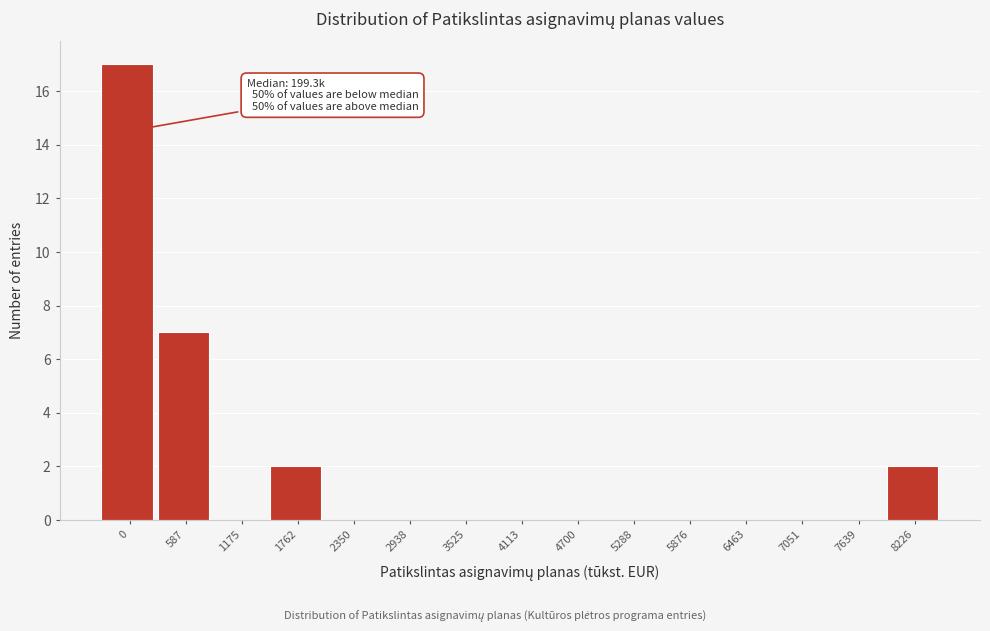

Reading left to right, list all the values displayed in this chart.

0=17	587=7	1175=0	1762=2	2350=0	2938=0	3525=0	4113=0	4700=0	5288=0	5876=0	6463=0	7051=0	7639=0	8226=2